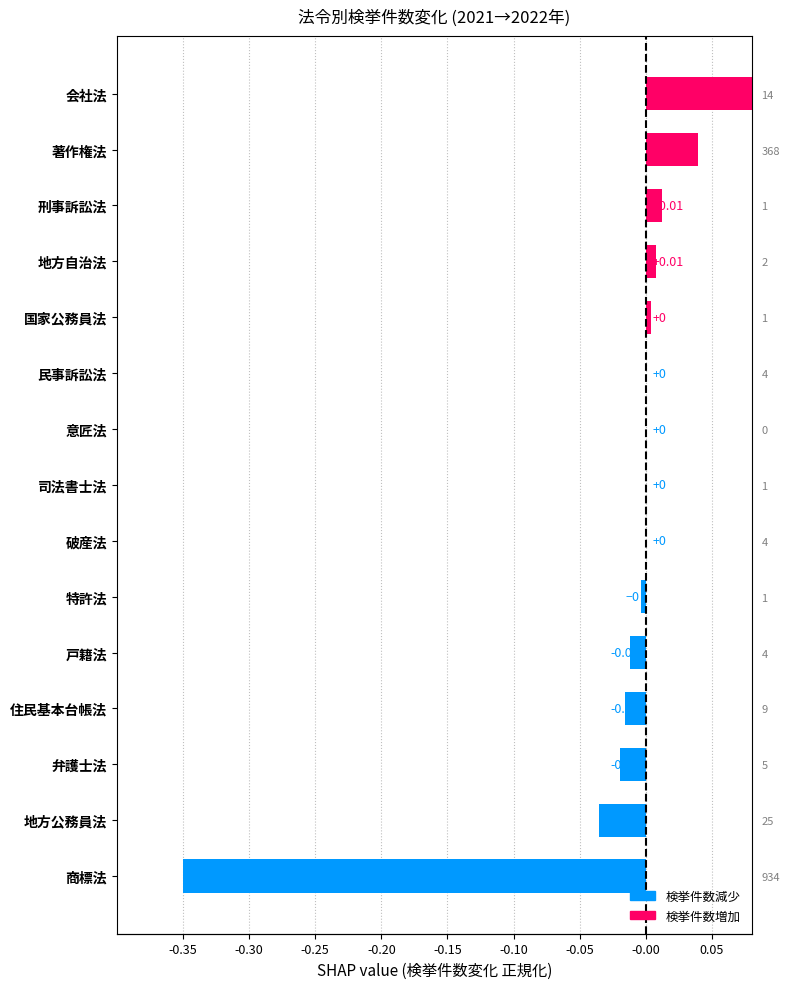

The chart shows a value of -0.0 at 住民基本台帳法. True or false?

False